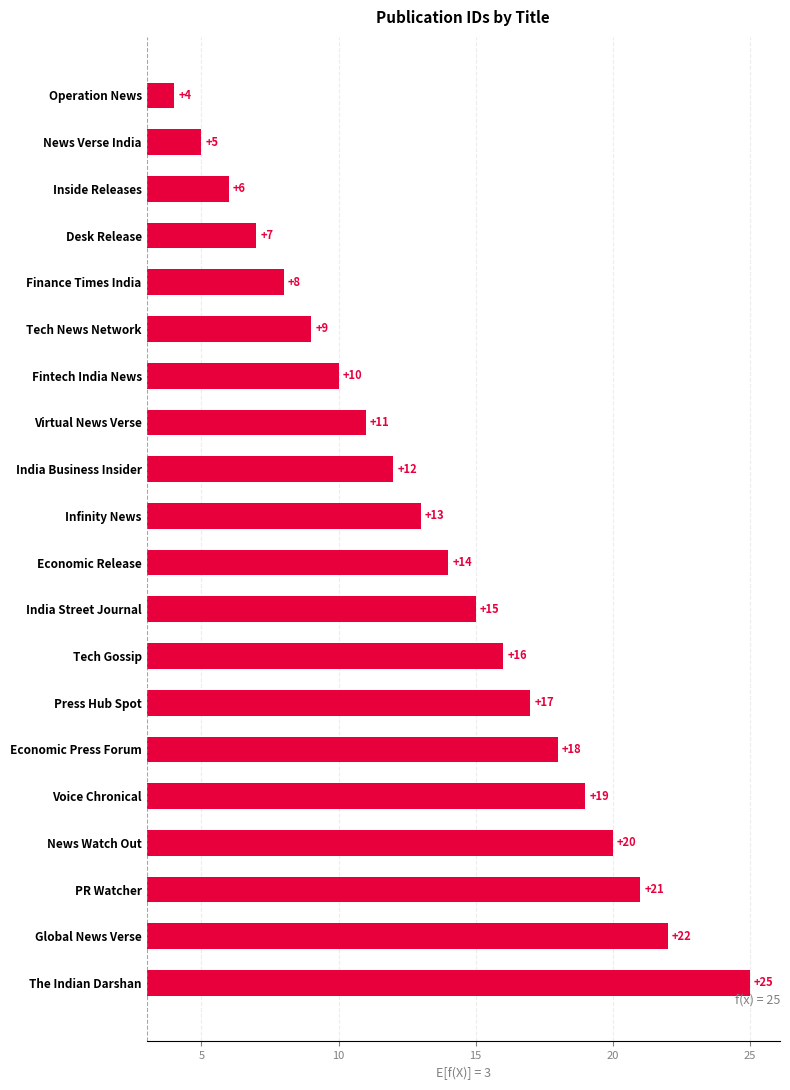

Which has a higher value, Virtual News Verse or Tech Gossip?

Tech Gossip